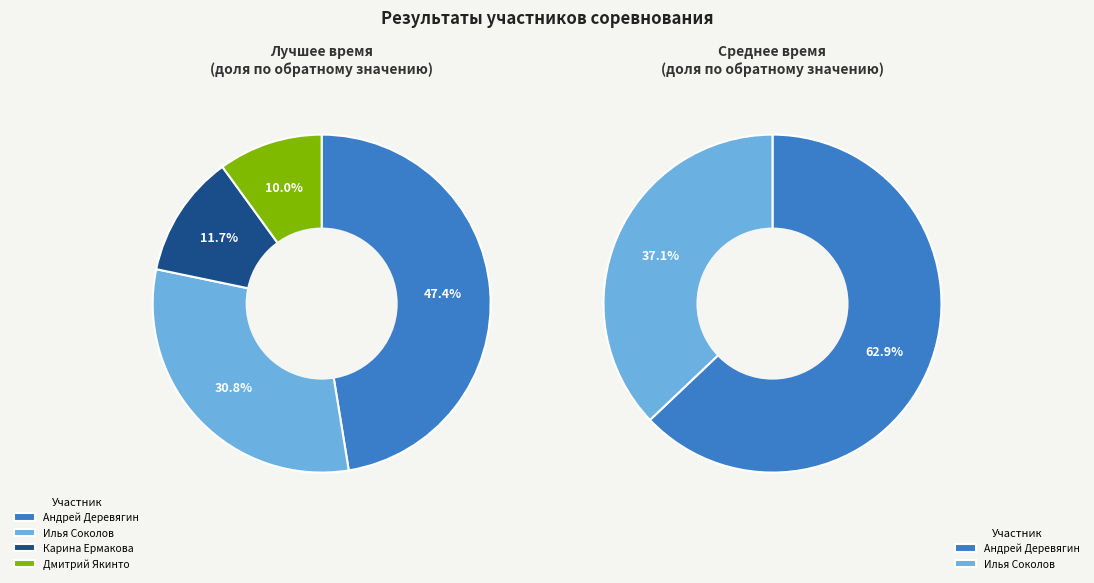

True or false: Дмитрий Якинто accounts for 26% of the total.

False